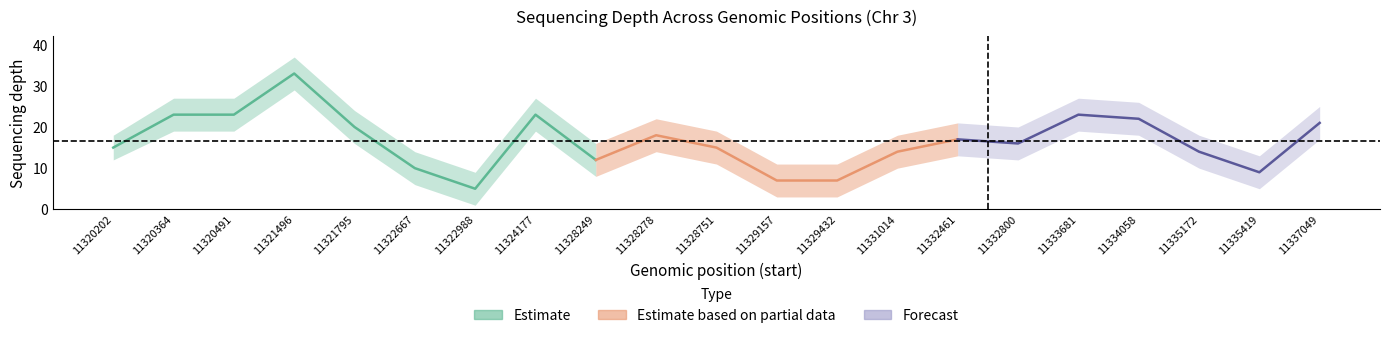

True or false: depth_lower has a value of 8 at 11328249.

True